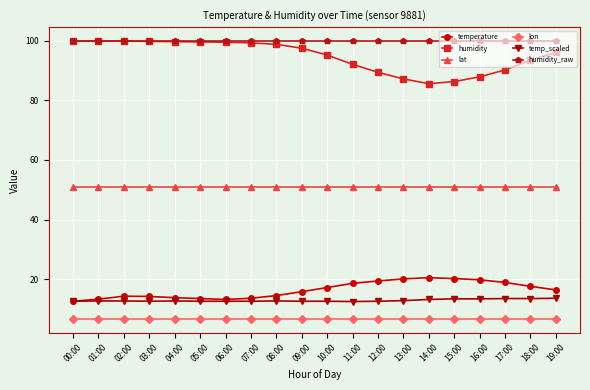

What is the maximum value shown in the chart?

99.9